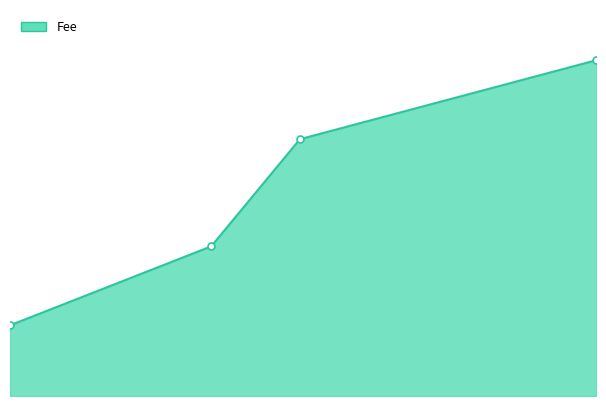

What is the average value?

7.9